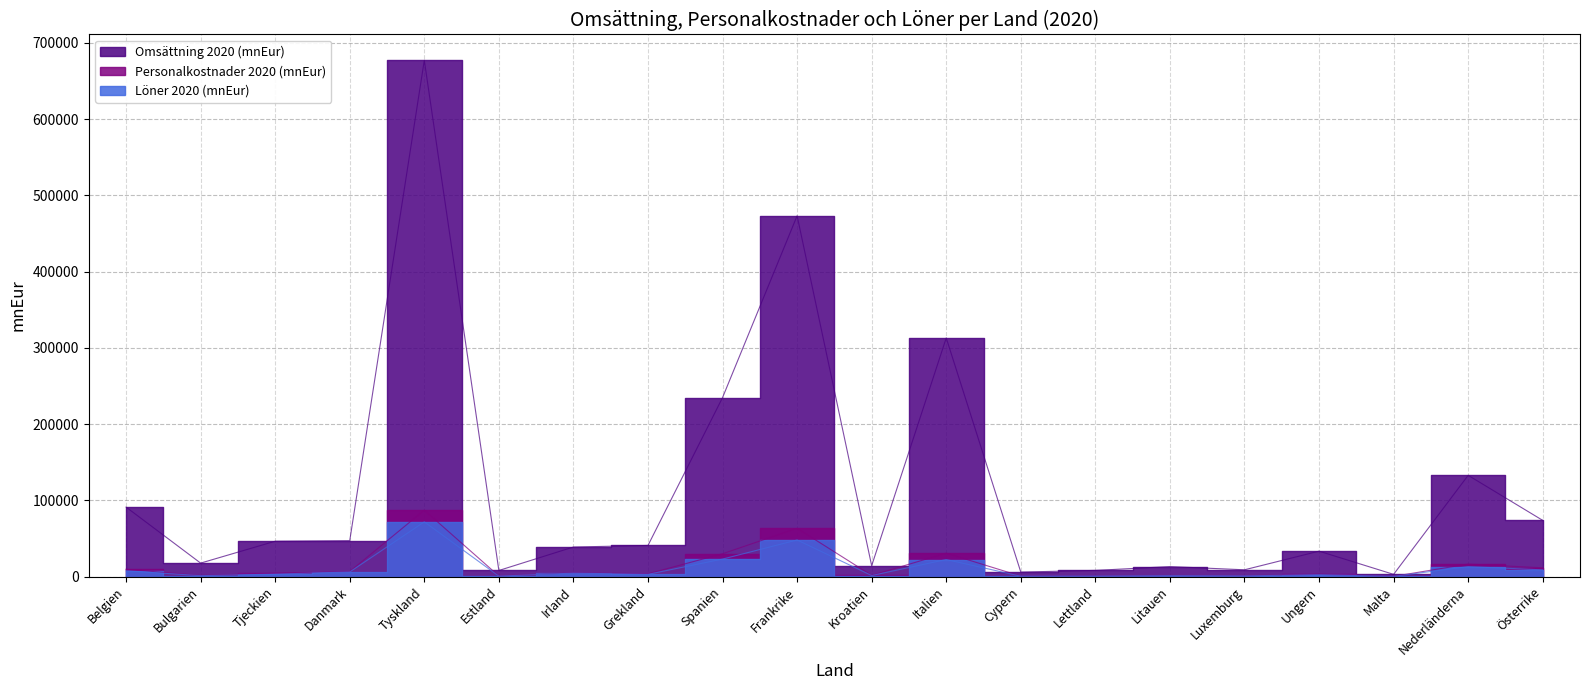

Between Frankrike and Österrike, which series saw the biggest shift?

Omsättning 2020 (mnEur)